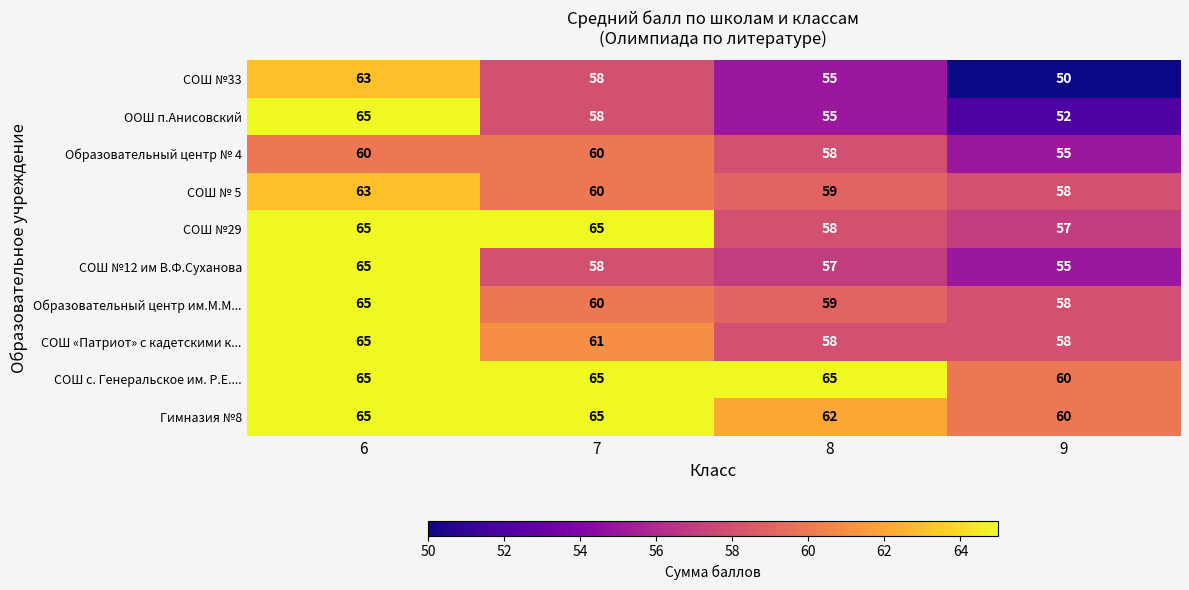

What is the difference between the СОШ «Патриот» с кадетскими к... values at 7 and 9?

3